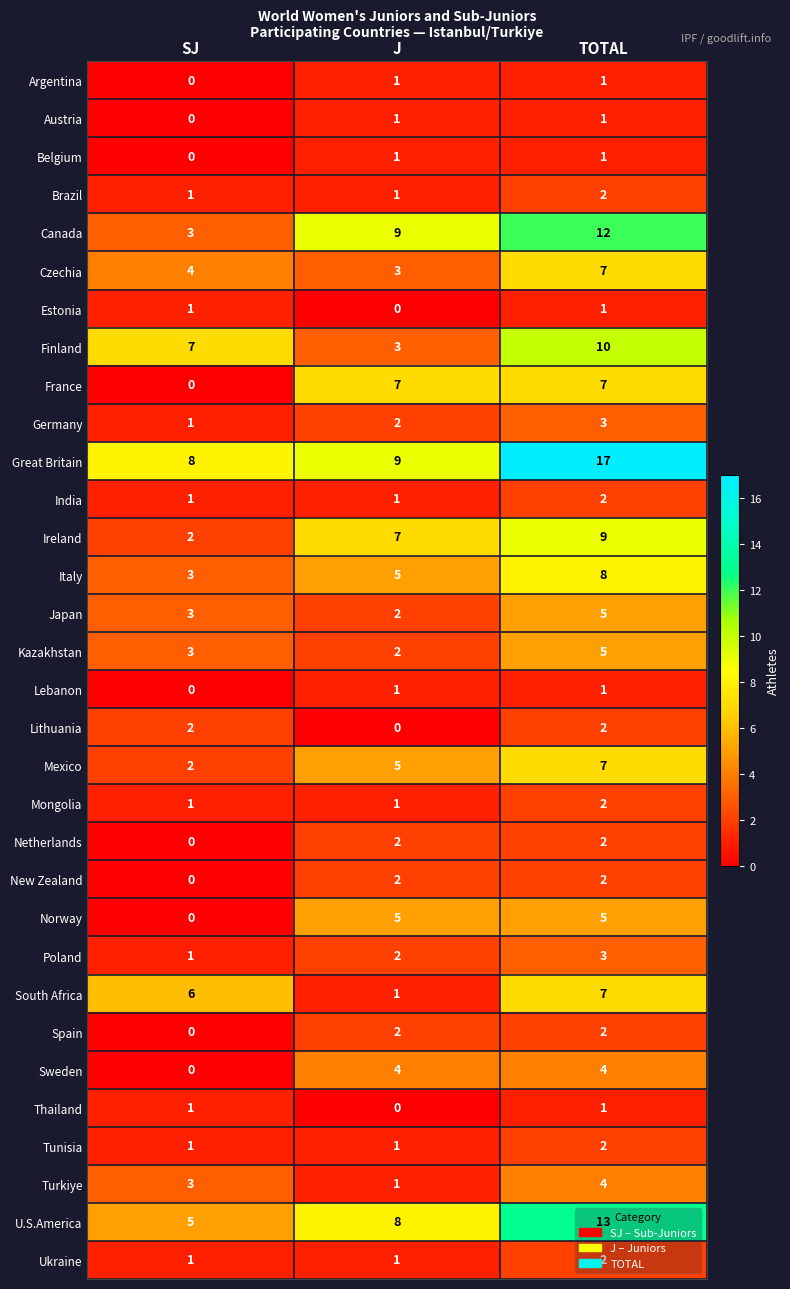

Is it true that Germany equals 3 at TOTAL?

True